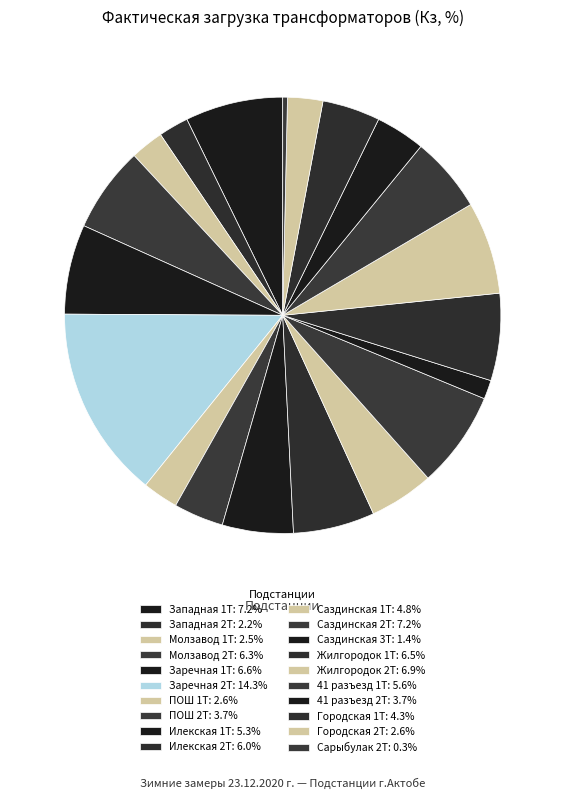

Is it true that Молзавод 2Т is 6% of the pie?

True